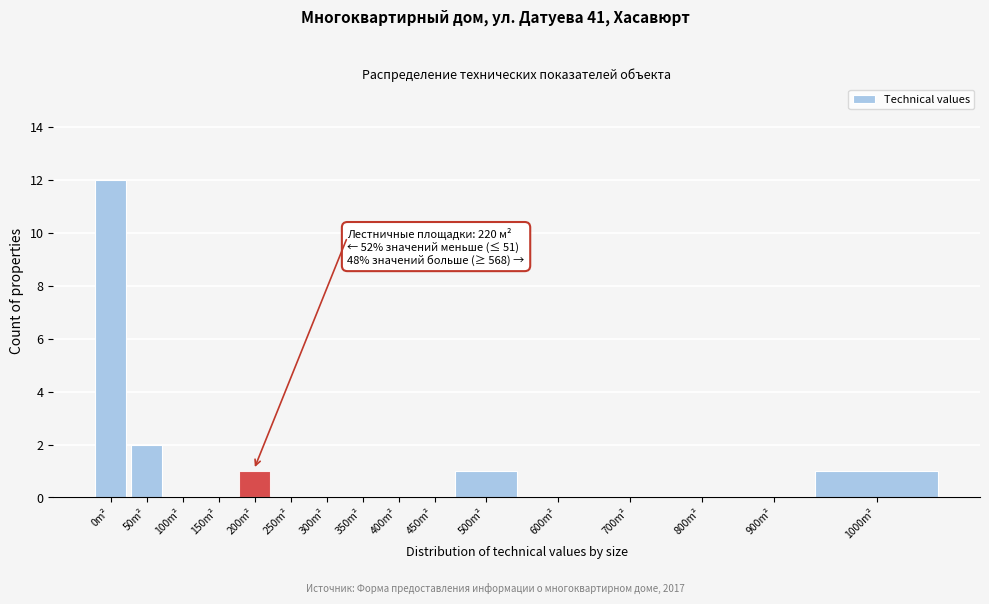

Reading left to right, list all the values displayed in this chart.

0m²=12	50m²=2	100m²=0	150m²=0	200m²=1	250m²=0	300m²=0	350m²=0	400m²=0	450m²=0	500m²=1	600m²=0	700m²=0	800m²=0	900m²=0	1000m²=1